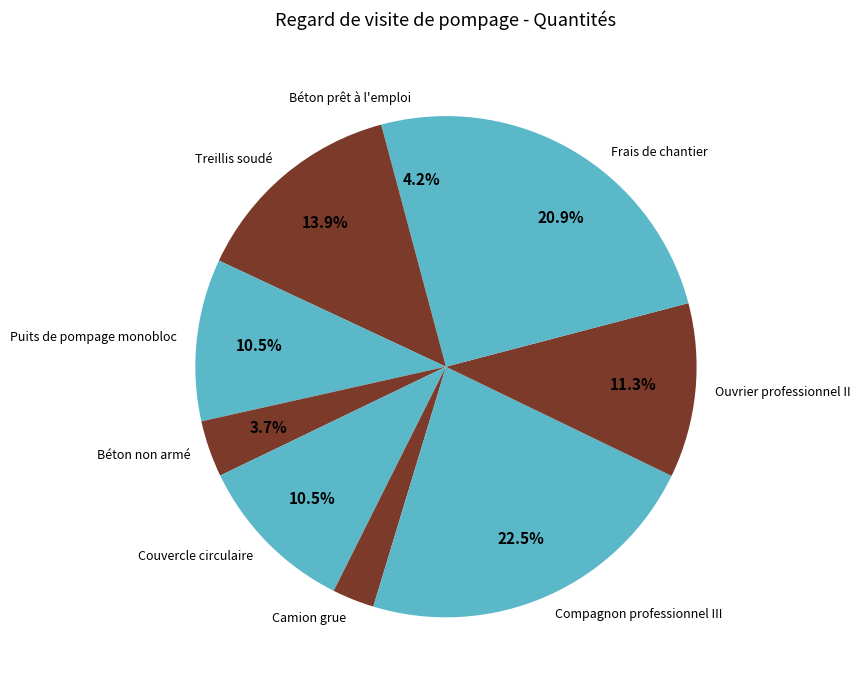

What percentage is NOT represented by Frais de chantier?

79.1%